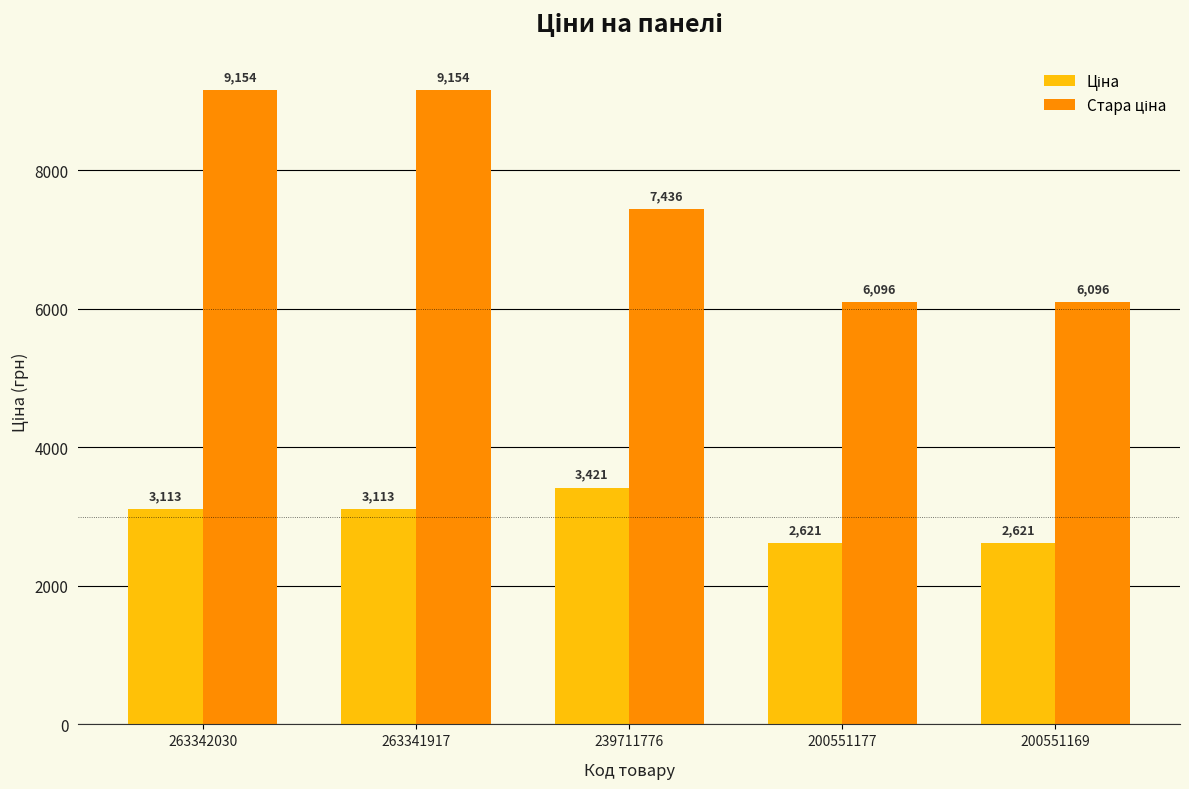

At how many categories does at least one series exceed 3167?

5